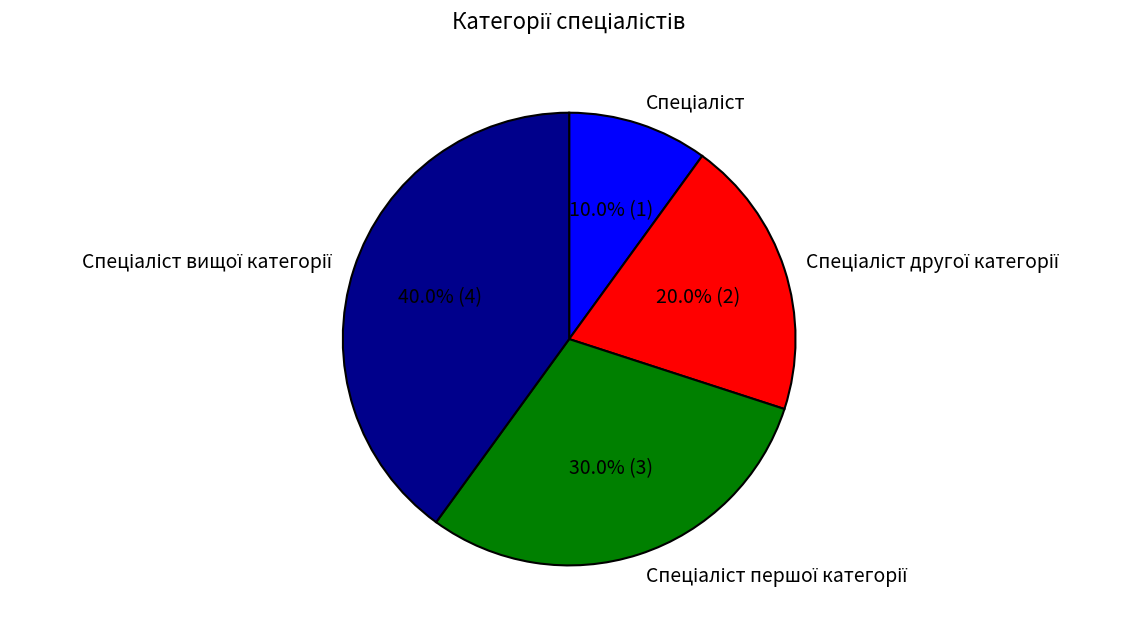

Does any single category account for the majority?

No